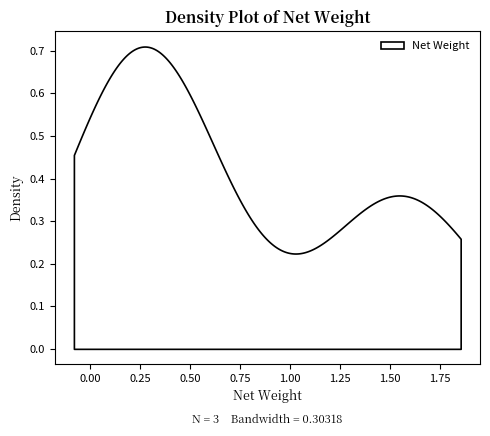

How many categories are shown in the chart?

300